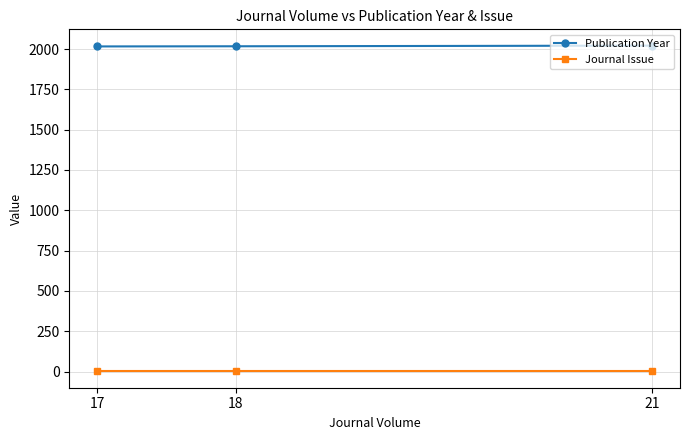

Is it true that Publication Year equals 923 at 18?

False